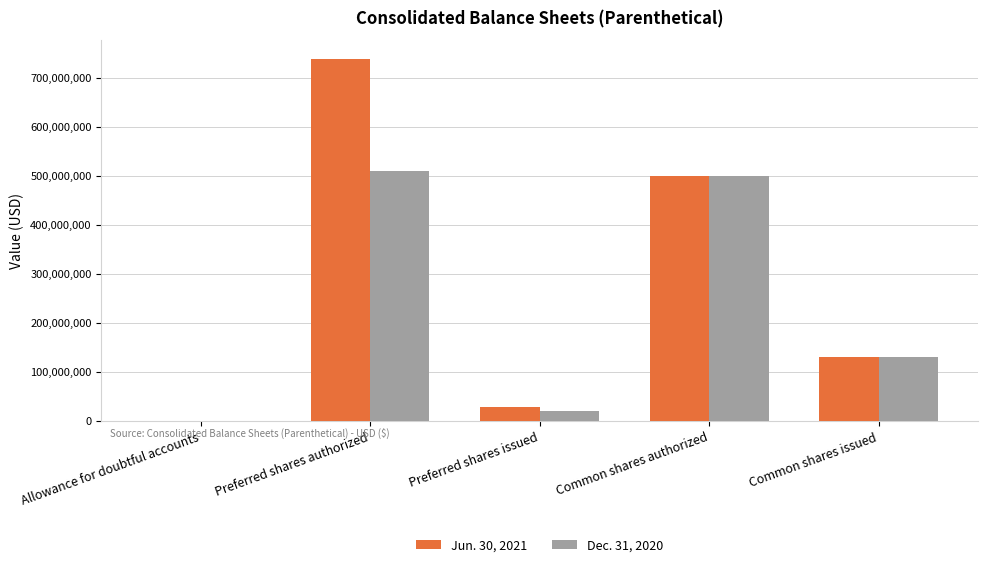

The Dec. 31, 2020 series shows 510000000 at Preferred shares authorized. True or false?

True